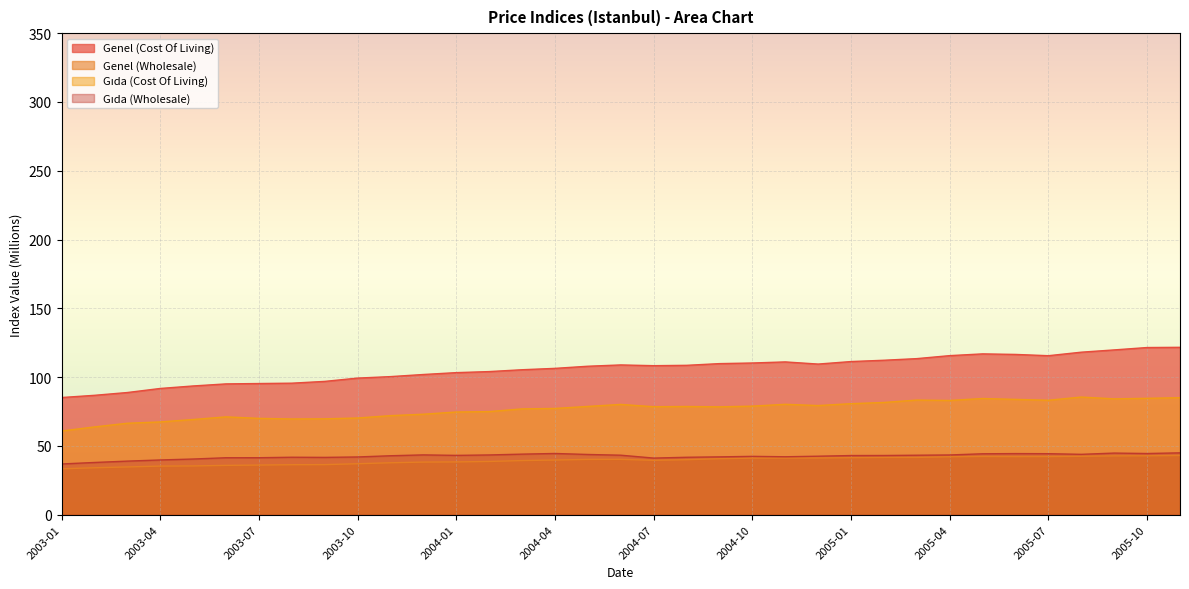

What is the average value of the Gıda (Cost Of Living) series?

76.5